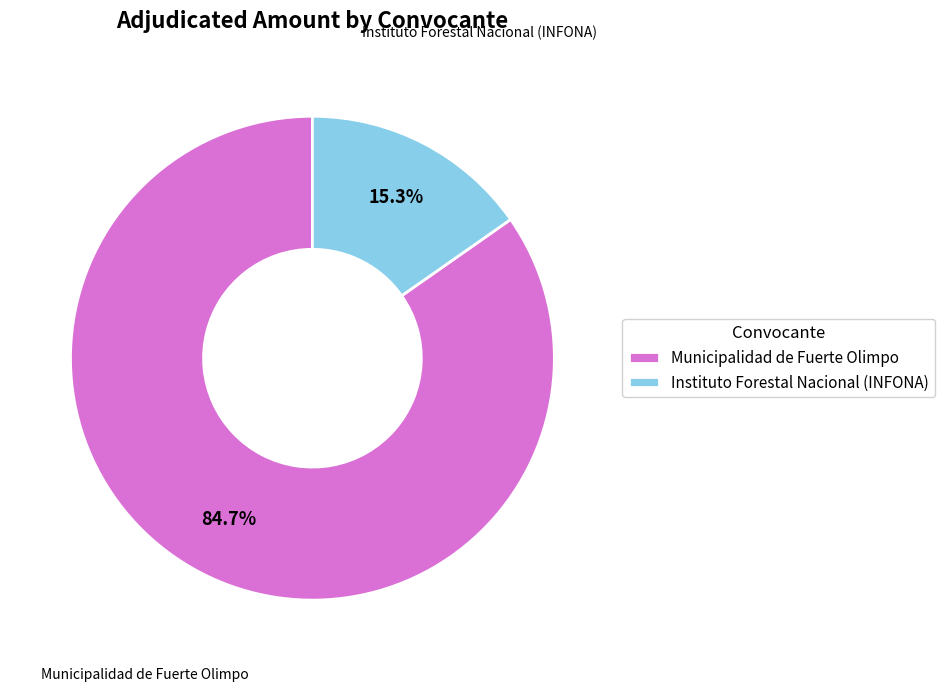

What is the total percentage of Instituto Forestal Nacional (INFONA) and Municipalidad de Fuerte Olimpo?

100.0%